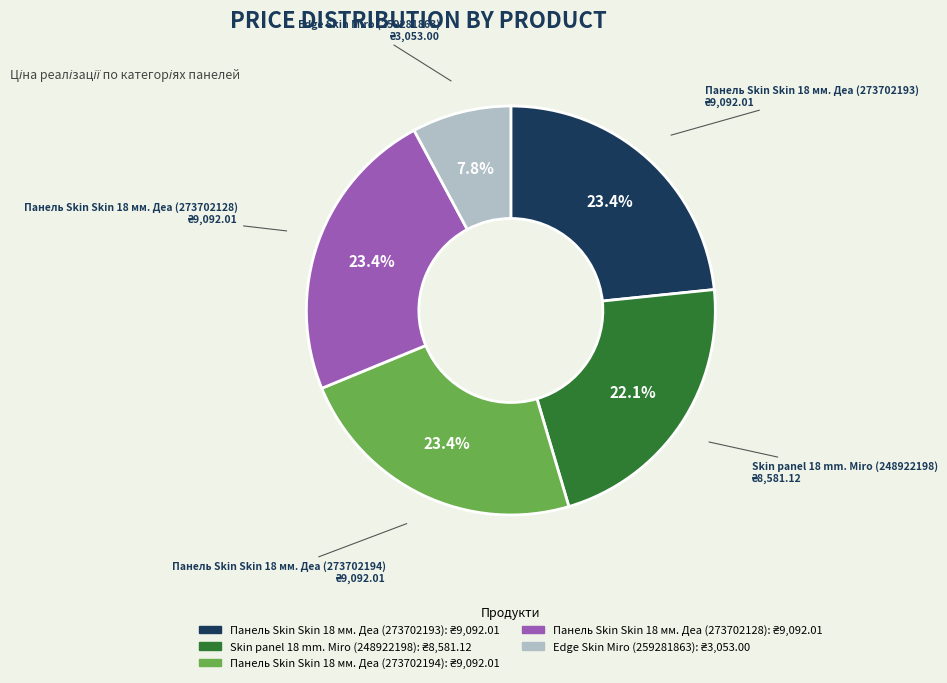

The Панель Skin Skin 18 мм. Деа (273702194) slice represents 23% of the pie. True or false?

True